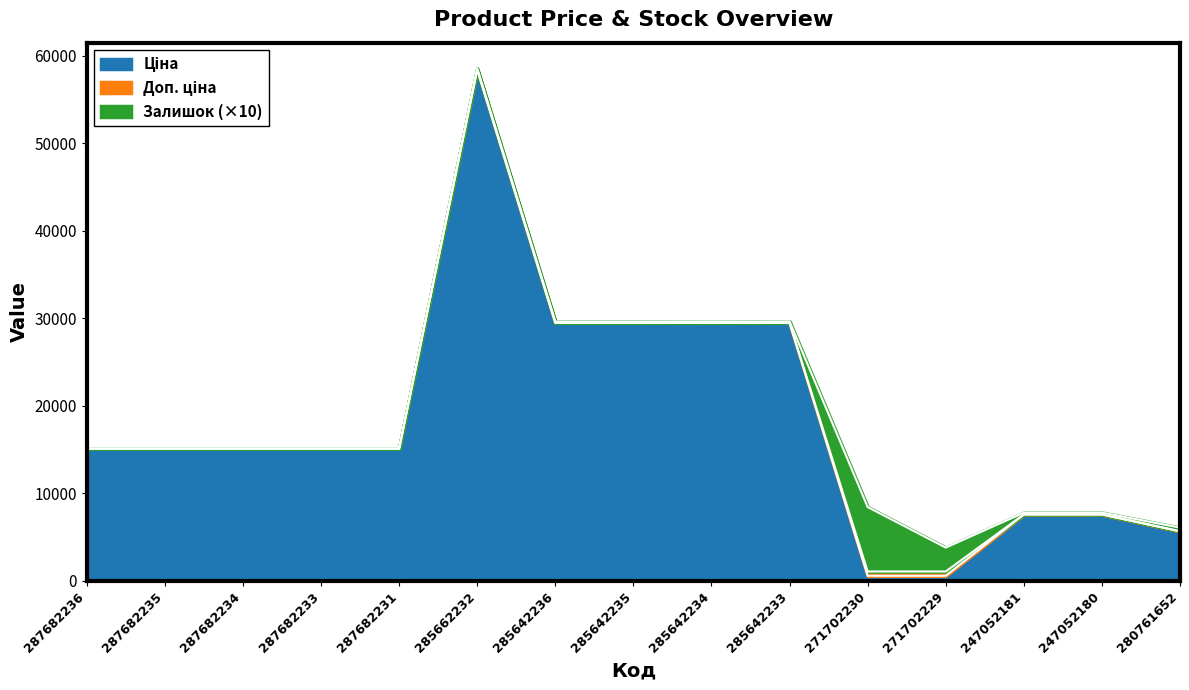

What is the approximate value of Ціна at 285642234?

29491.5